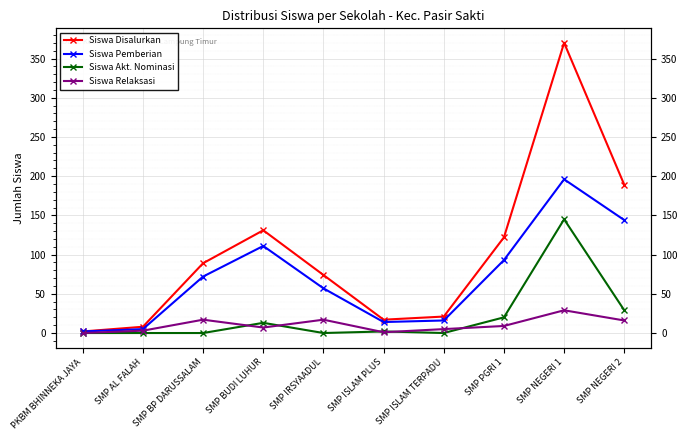

Which series has the largest total across all categories?

Siswa Disalurkan